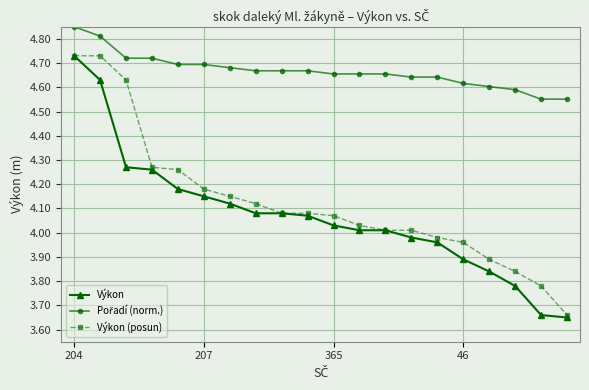

True or false: Výkon and Pořadí (norm.) cross at least once.

False